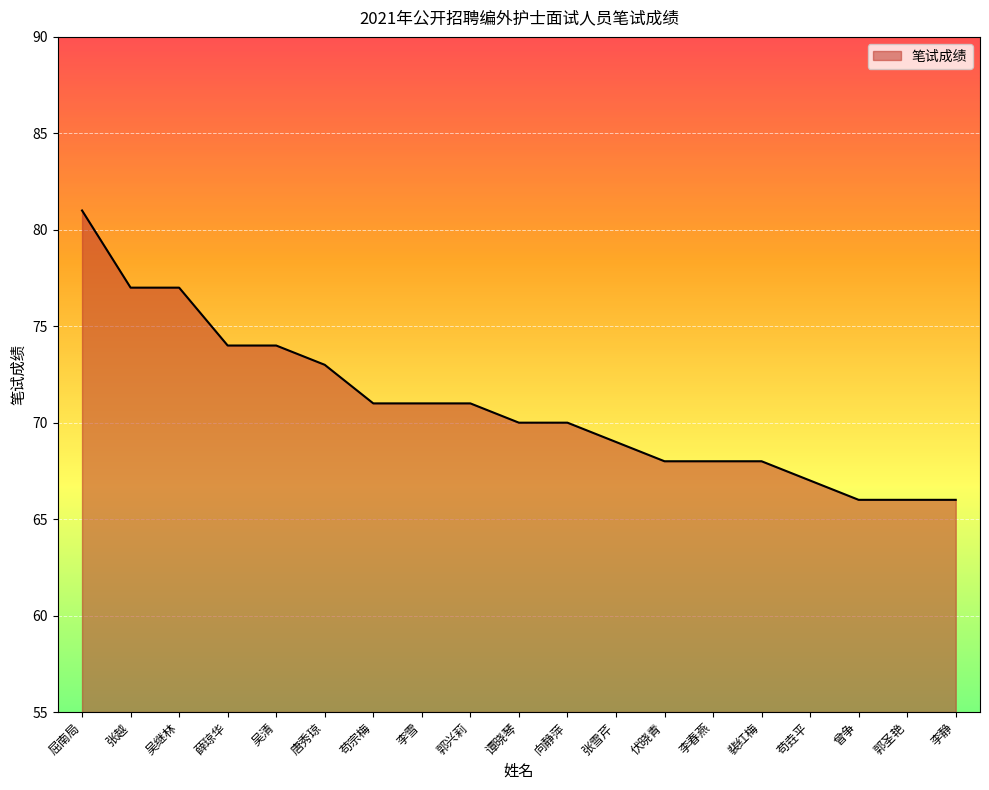

Where is the data nearest to the value 73?

唐秀琼